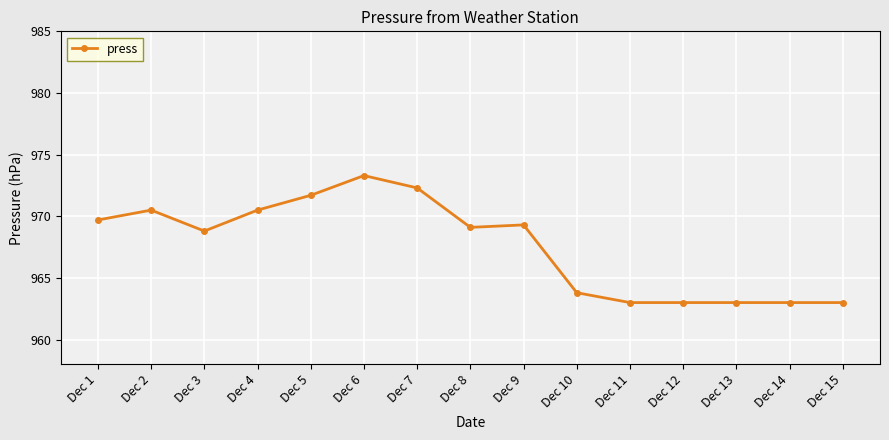

True or false: the data shows 1582.9 at Dec 14.

False